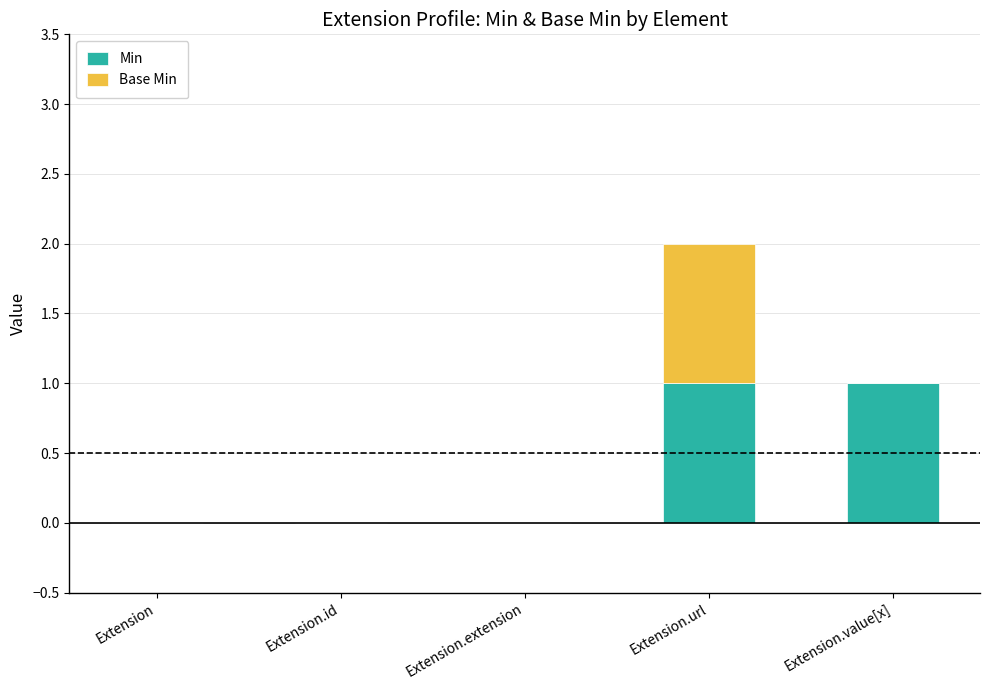

At which category is the sum across all series the highest?

Extension.url